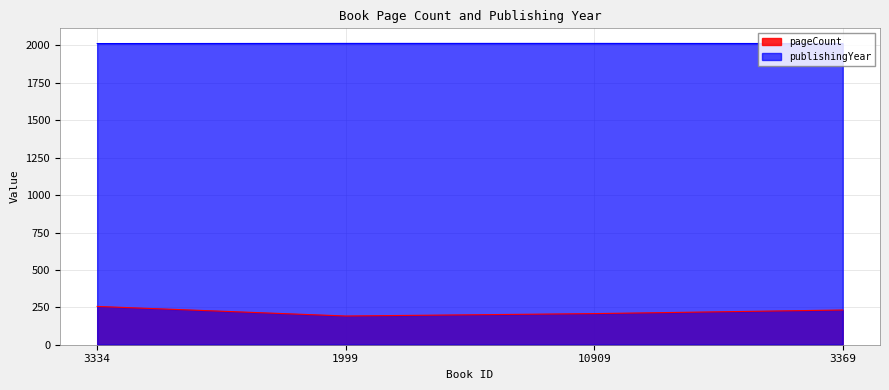

The value of publishingYear at 3334 is 2013. True or false?

True